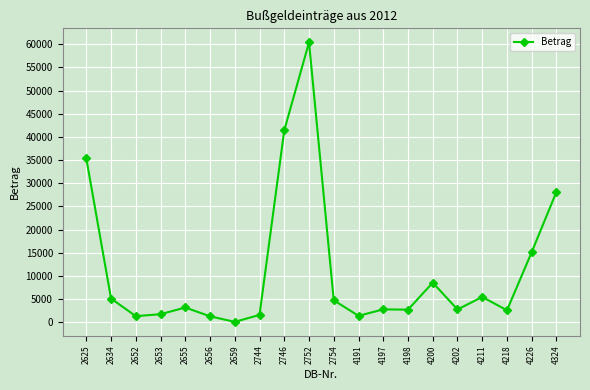

True or false: the data has more than 1 interior local peaks.

True